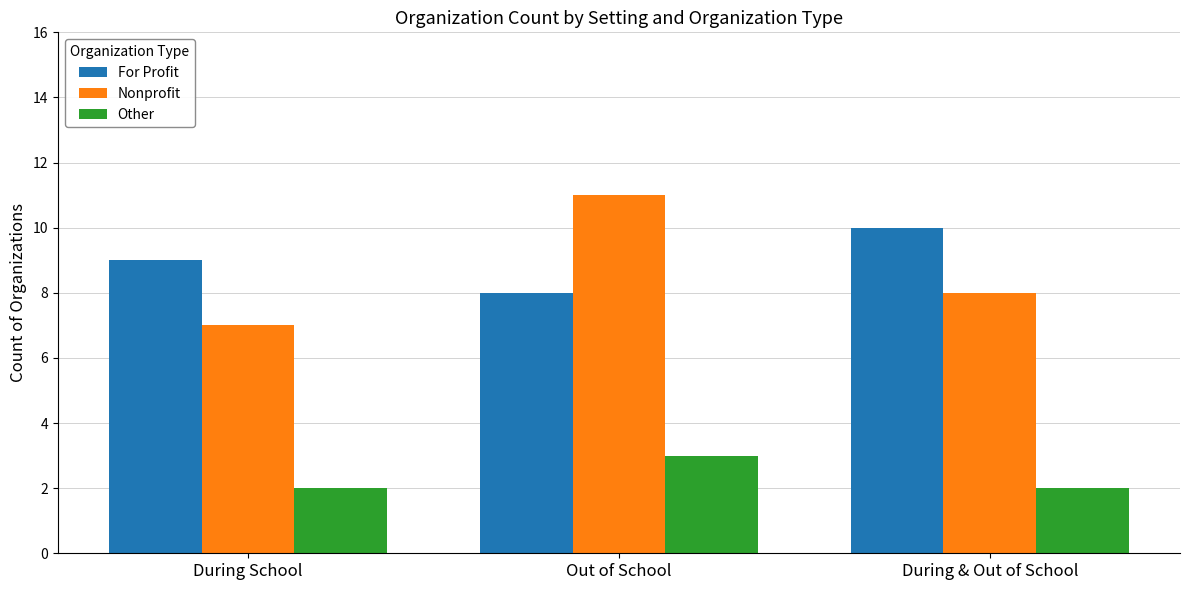

What is the average value of the Other series?

2